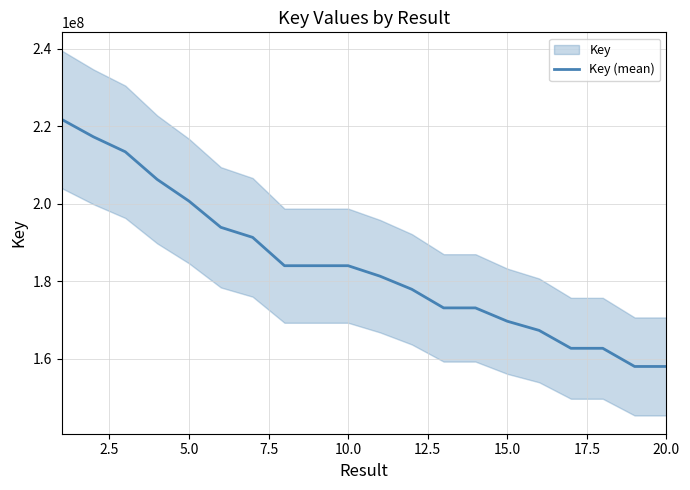

Reading left to right, what are all the values shown in this chart?

221733940	217218193	213365360	206247721	200656853	193891997	191299654	183989157	183988728	183989115	181293445	177911070	173108171	173108135	169667877	167304429	162688185	162688145	158001993	158001892